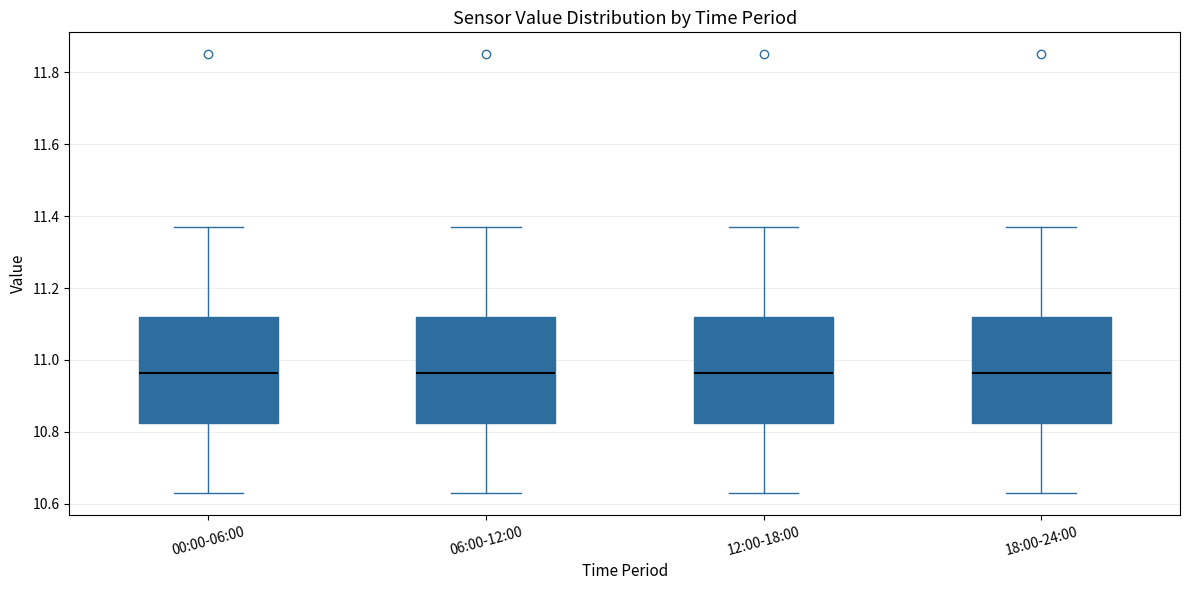

Where does the upper whisker of the box for 18:00-24:00 end on the y-axis? The values are not printed on the chart, so give them approximately, as read against the axis.

11.38